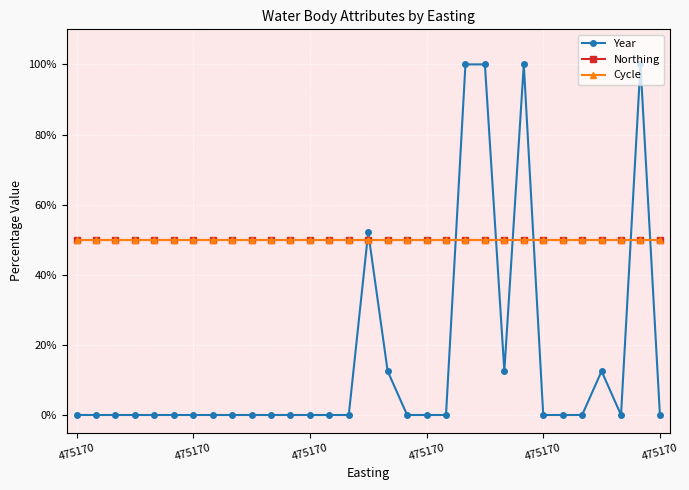

Rank the categories by Northing value from lowest to highest.

475170, 475170, 475170, 475170, 475170, 475170, 6, 7, 8, 9, 10, 11, 12, 13, 14, 15, 16, 17, 18, 19, 20, 21, 22, 23, 24, 25, 26, 27, 28, 29, 30